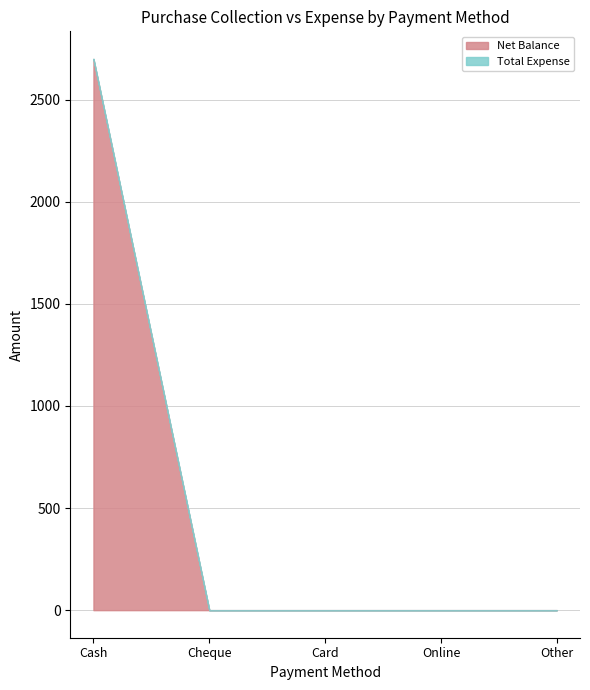

What is the spread (max minus min) of values at Cash?

2700